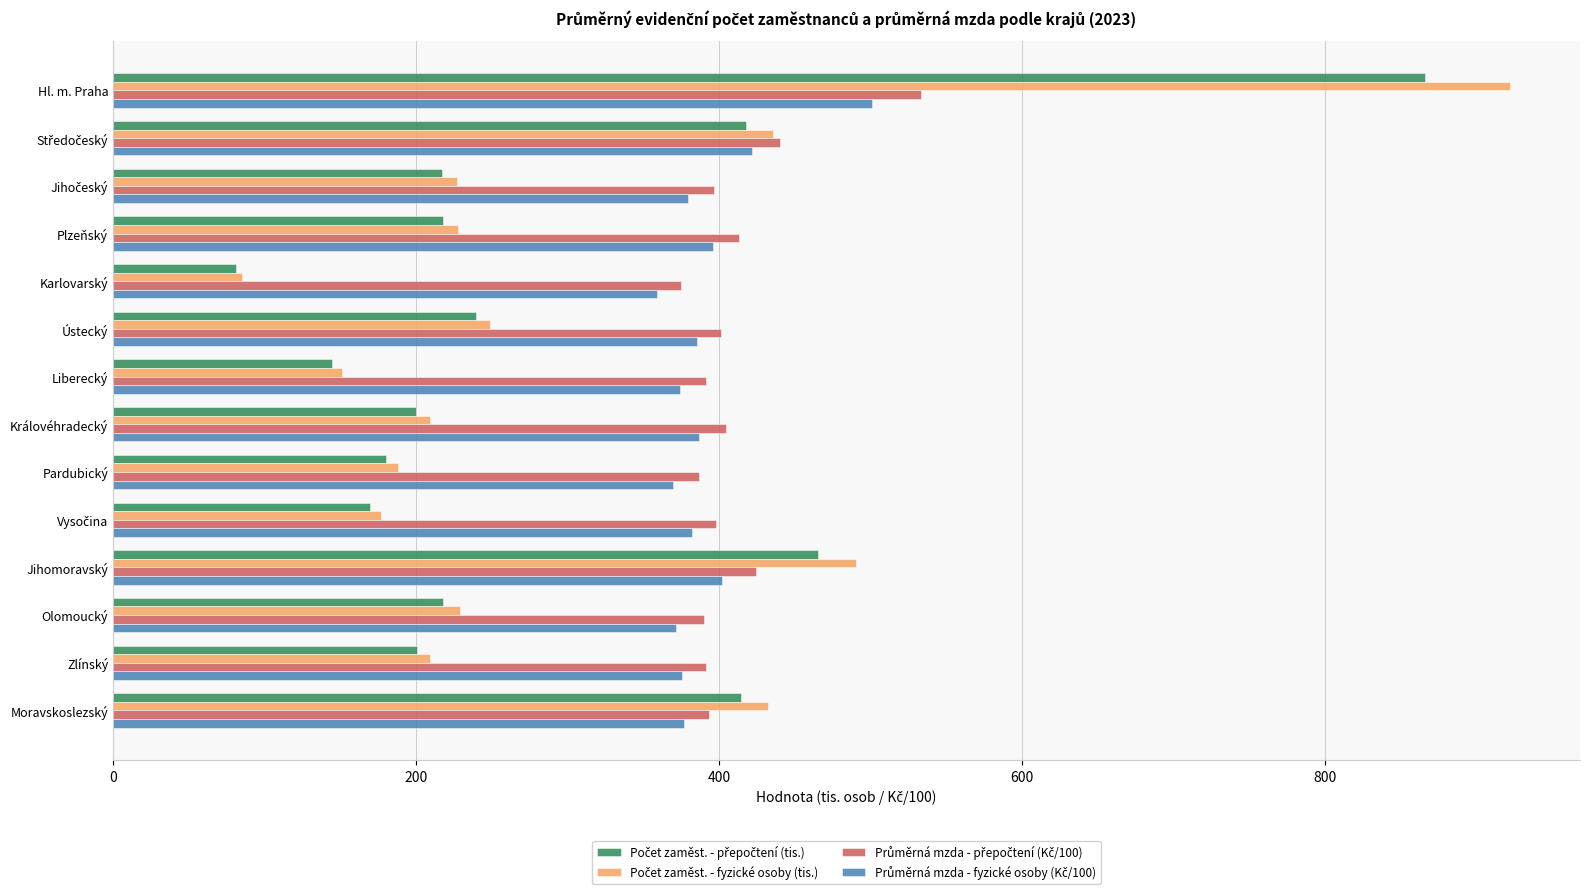

At which category is the sum across all series the highest?

Hl. m. Praha